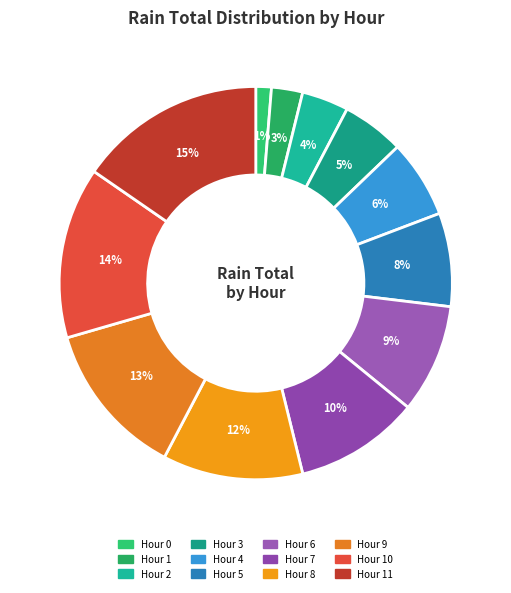

How many segments does this pie chart have?

12